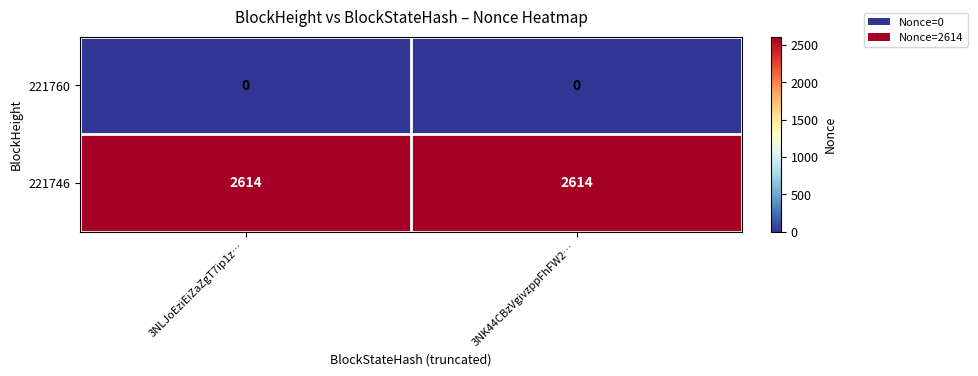

List the series in order of their peak value, lowest first.

221760, 221746